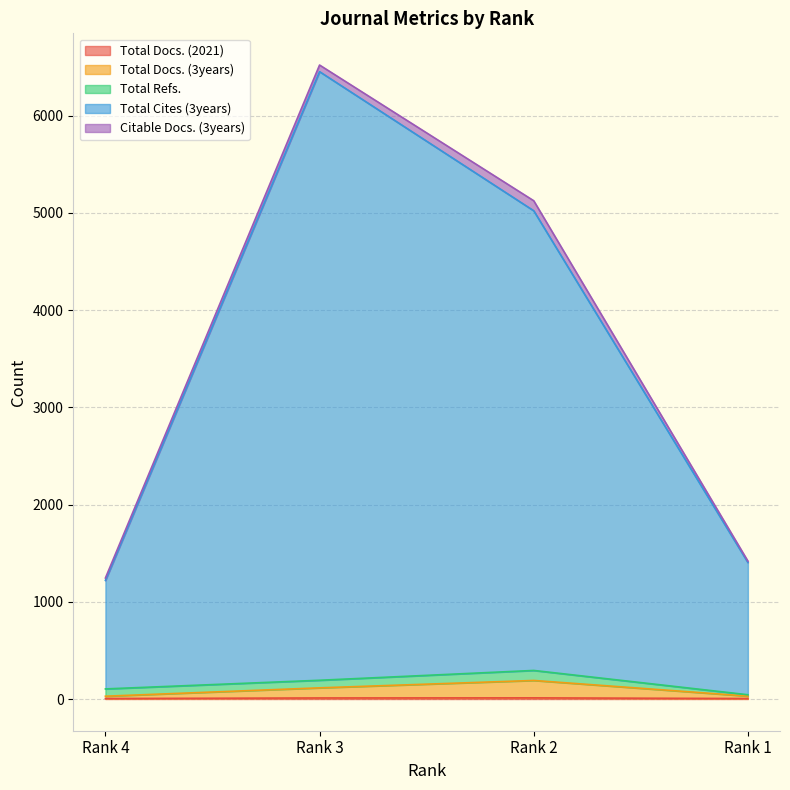

How many interior local peaks does the Citable Docs. (3years) series have?

1